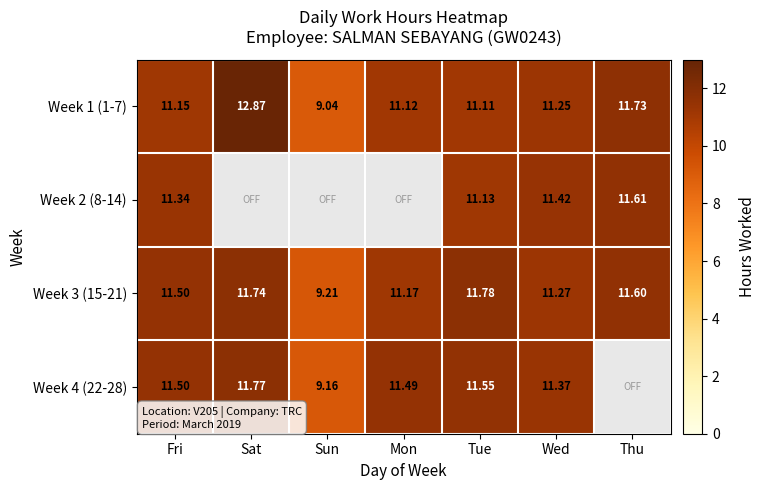

Is the value of Week 4 (22-28) at Mon greater than the value of Week 1 (1-7) at Tue?

Yes